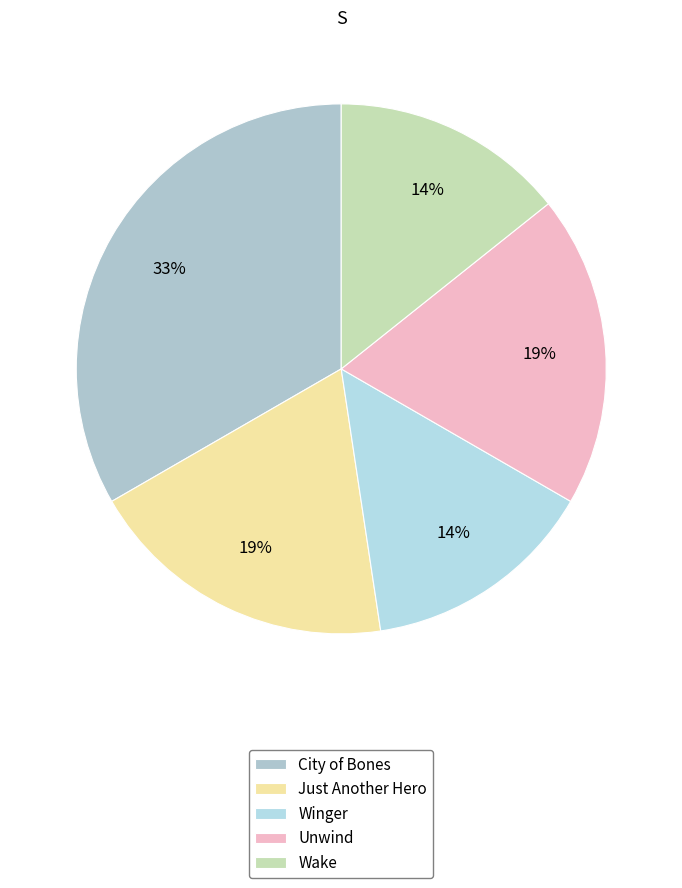

What percentage is the Unwind slice, to the nearest percent?

19%